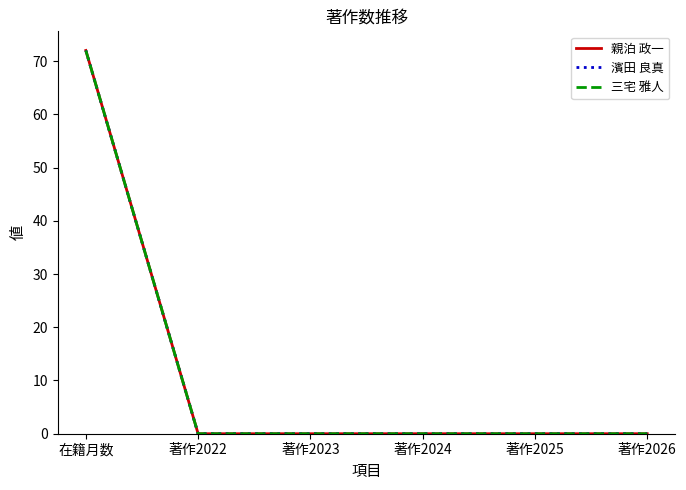

Does the chart have visible grid lines?

No